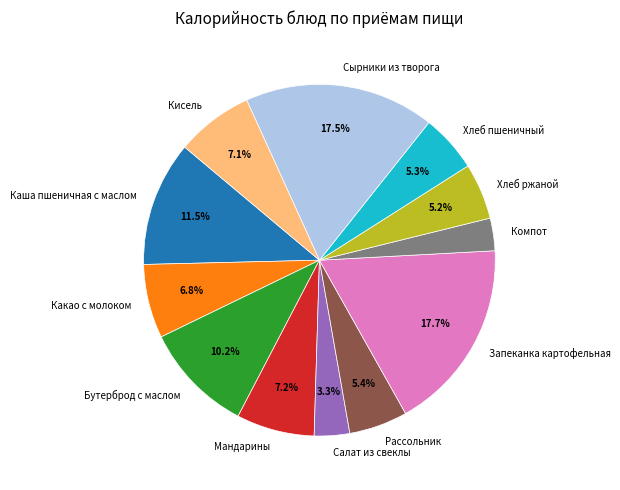

What is the ratio of the value at Какао с молоком to the value at Хлеб пшеничный?

1.3